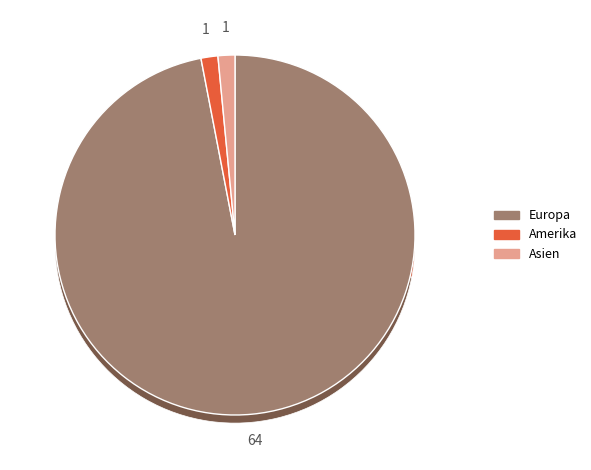

Rank the categories by value from highest to lowest.

Europa, Amerika, Asien